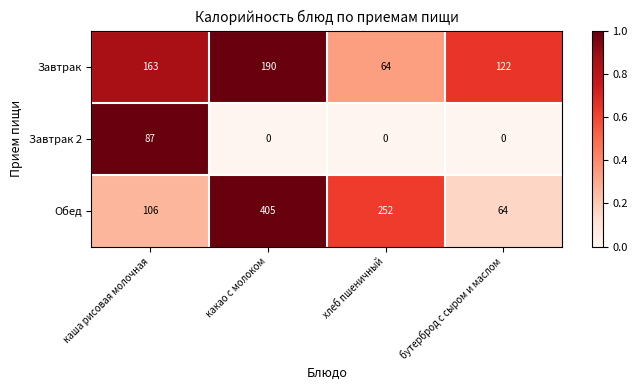

Reading left to right, extract all data points from this chart.

Завтрак: 163	190	64	122
Завтрак 2: 87	0	0	0
Обед: 106	405	252	64